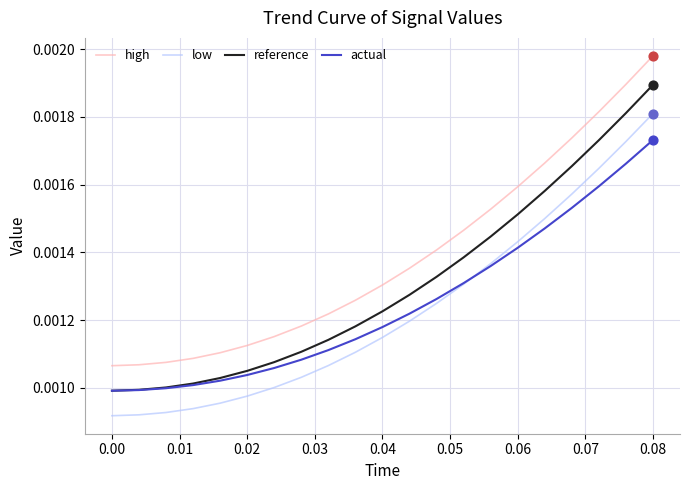

Which series has the widest spread of values?

high